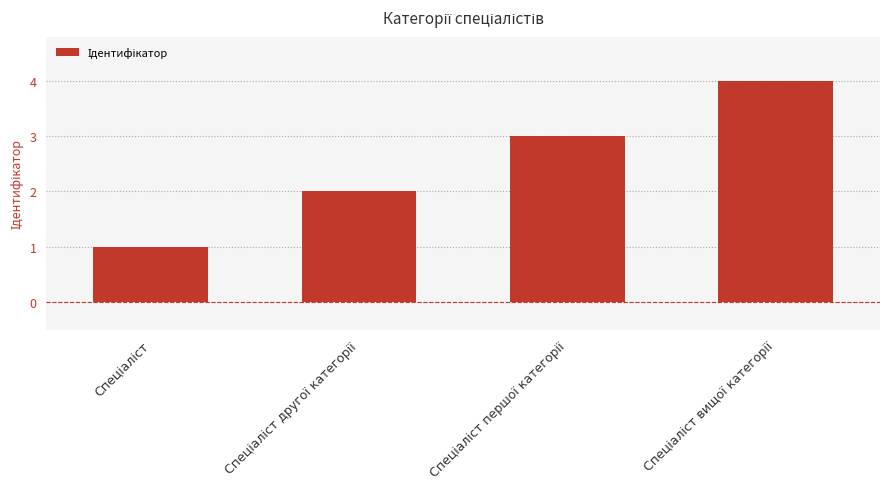

What is the sum of all values?

10